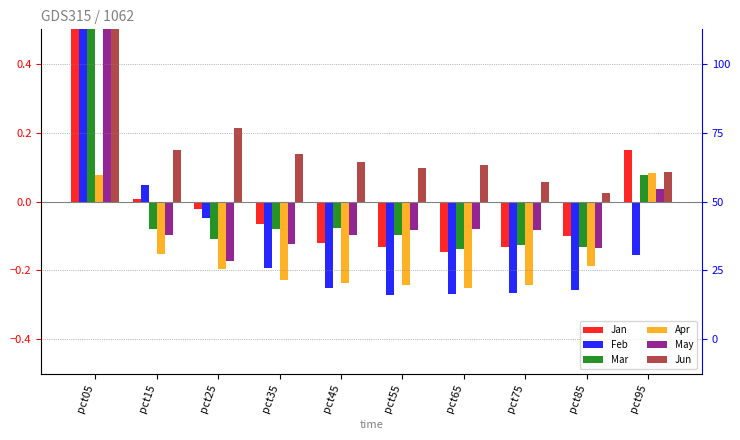

Rank the series at pct75 from lowest to highest value.

Feb, Apr, Jan, Mar, May, Jun